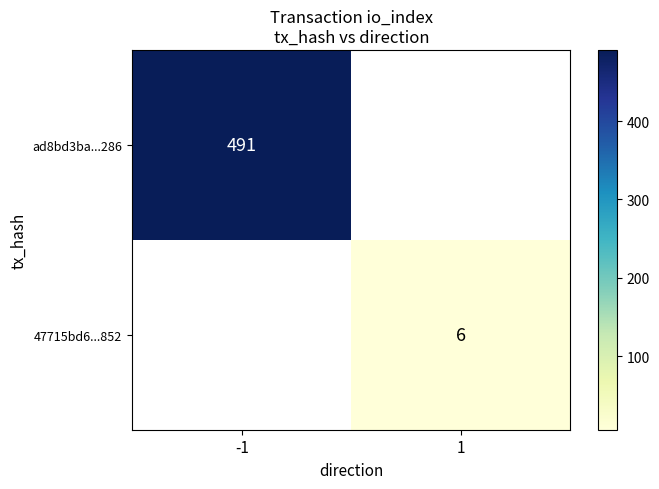

The ad8bd3ba...286 series shows 341 at -1. True or false?

False